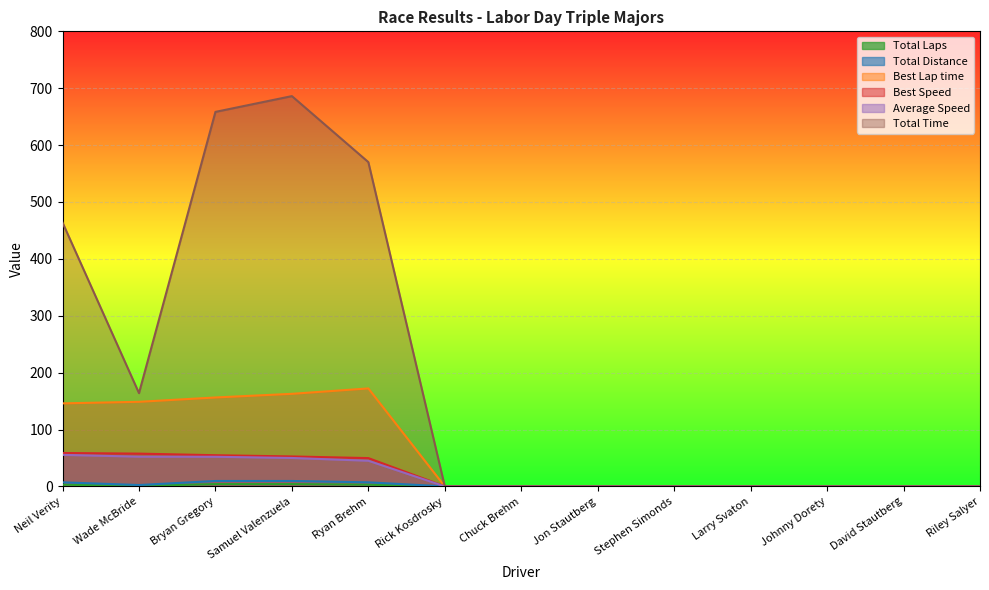

The value of Average Speed at Stephen Simonds is 23.1. True or false?

False